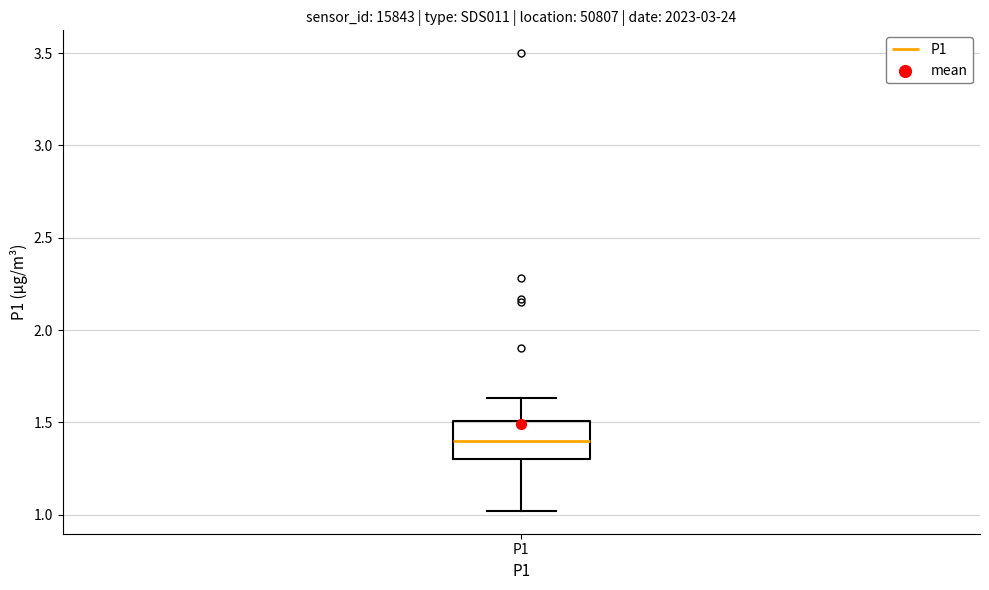

Read this box plot against the y-axis: the position of the median line, the range covered by the box, and the ends of both whiskers. The values are not printed on the chart, so give them approximately, as read against the axis.

median 1.40, box 1.30 to 1.50, whiskers 1.00 to 1.65